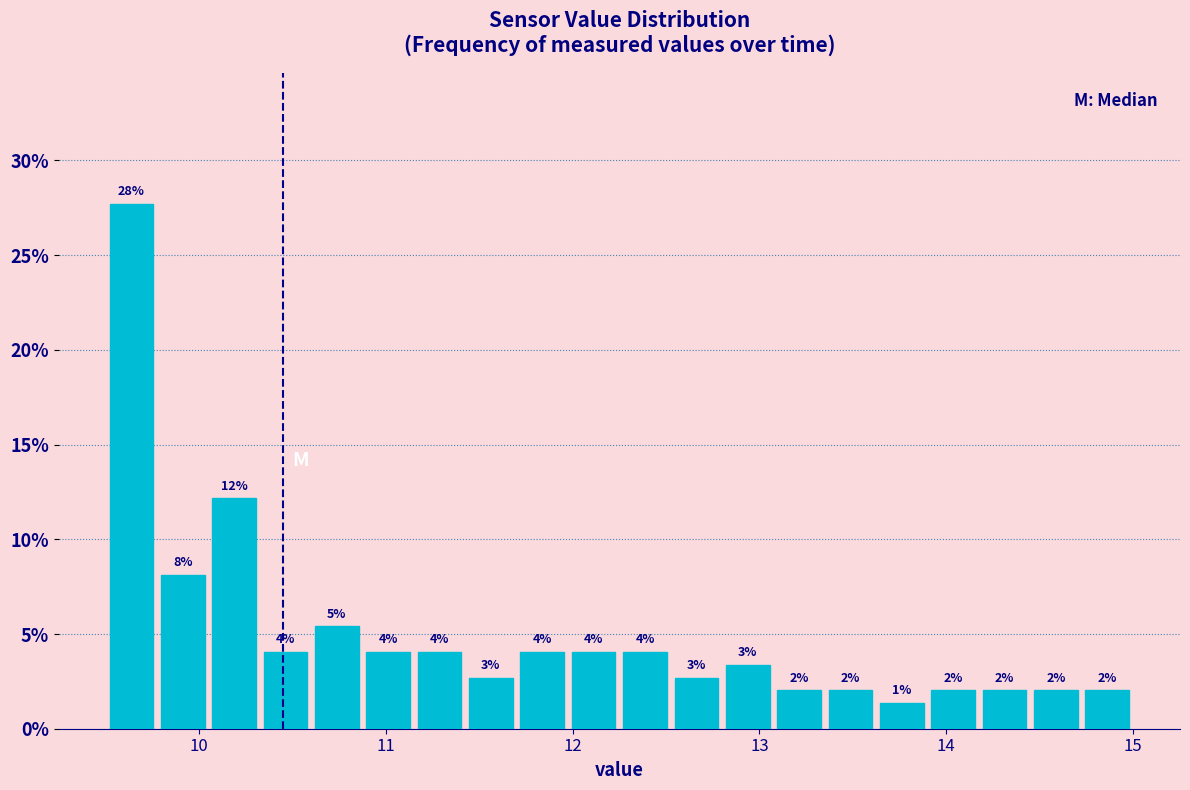

Read against the x-axis, roughly where is the centre of the tallest bar?

9.6